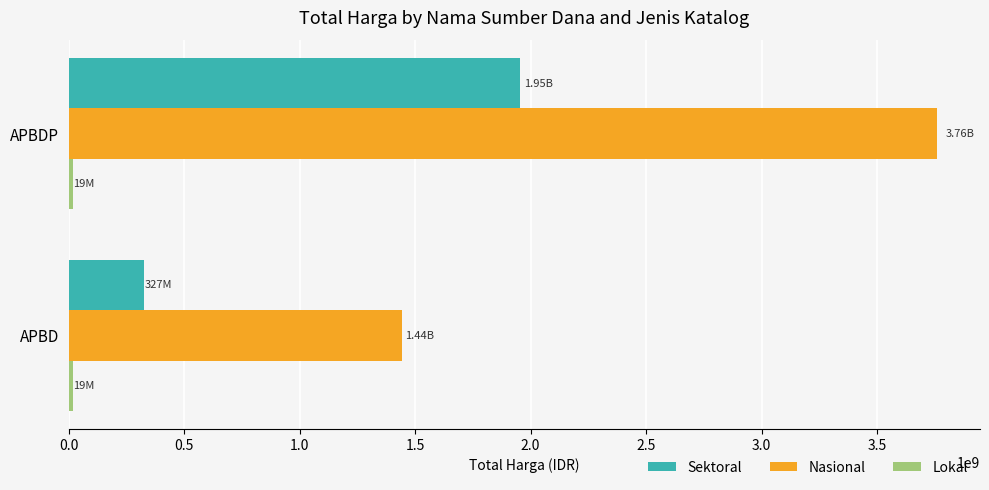

At which category is the sum across all series the highest?

APBDP